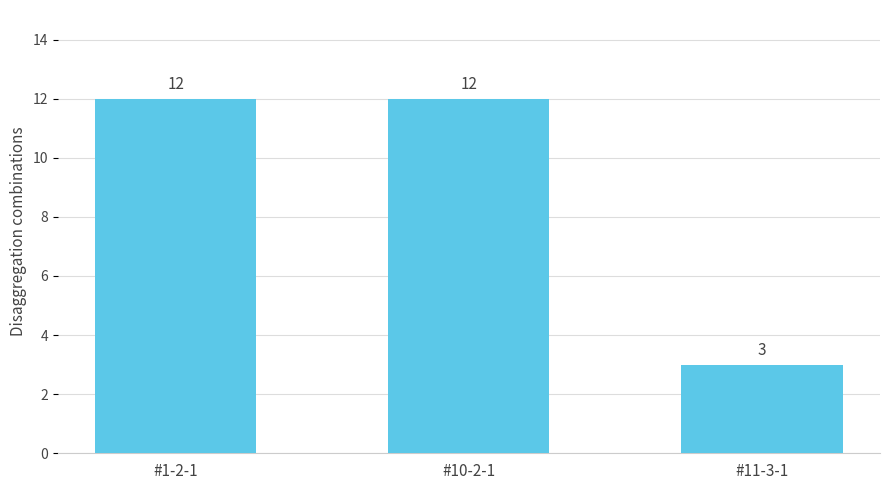

The value at #11-3-1 is 3. True or false?

True